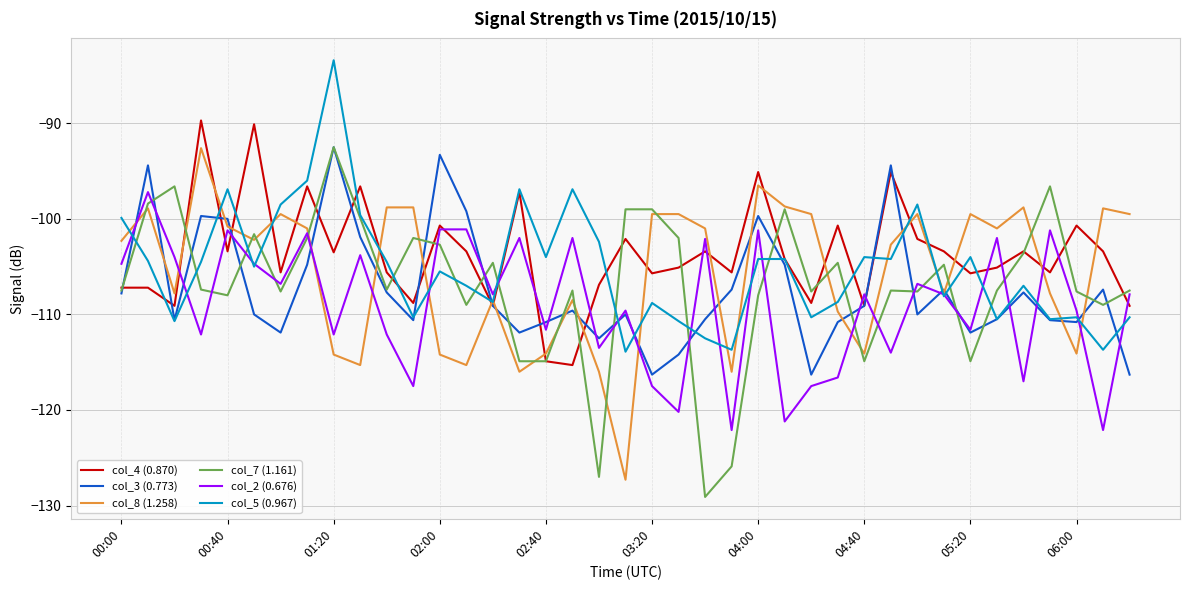

Does the chart display data point markers on the line(s)?

No